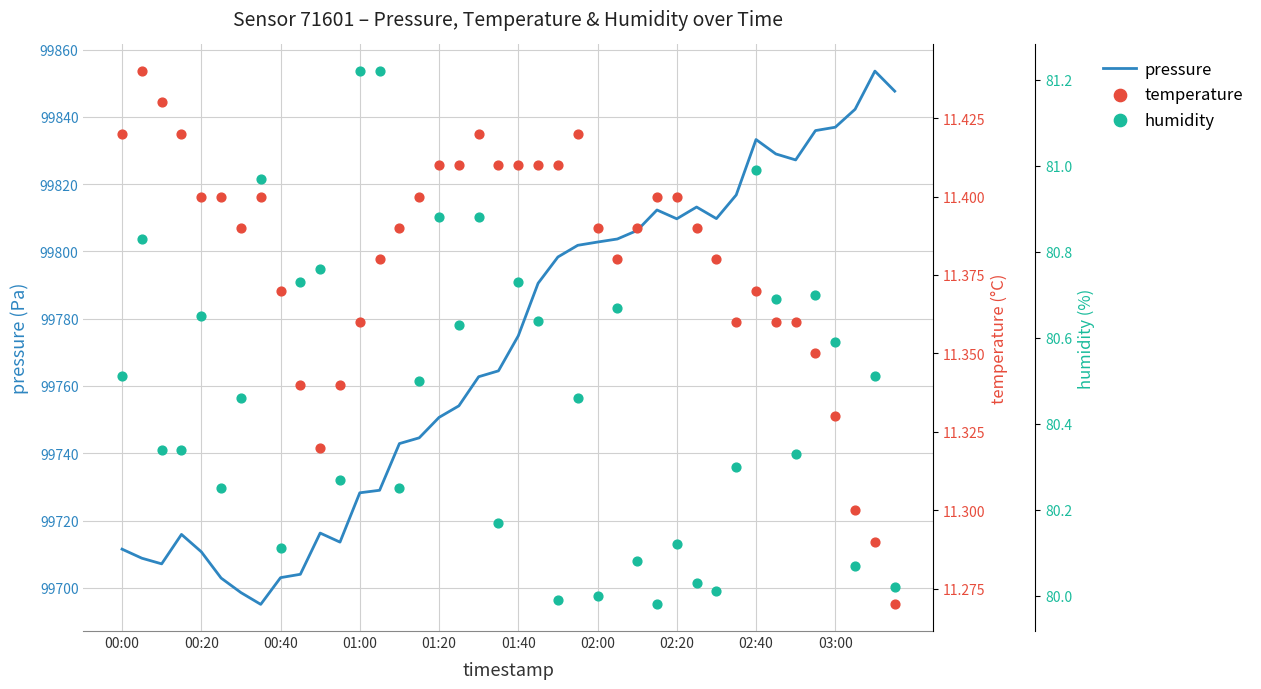

What is the minimum value for pressure?

99695.1